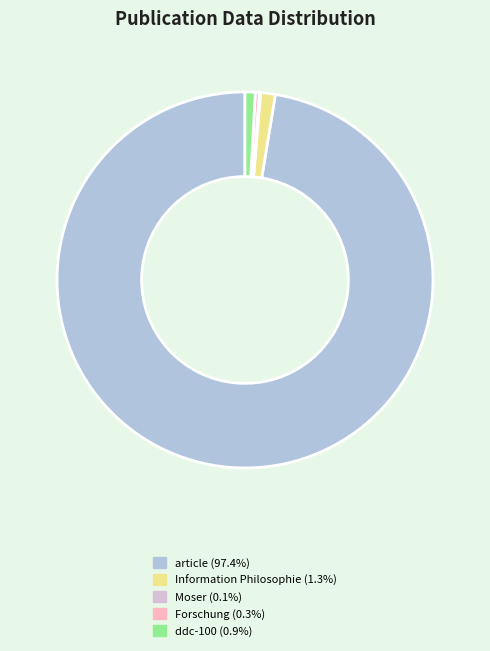

Which category has the biggest portion of the pie?

article